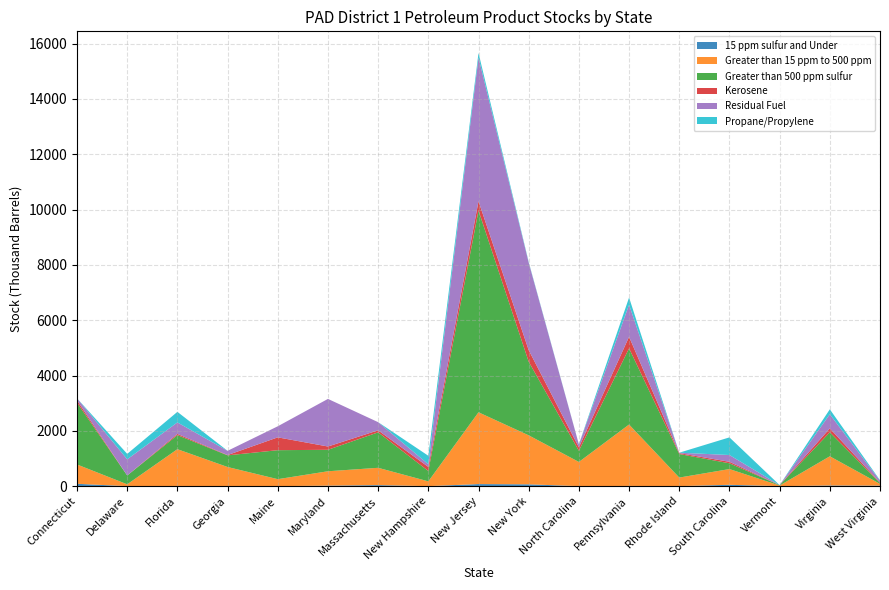

Reading right to left, list all the values displayed in this chart.

15 ppm sulfur and Under: West Virginia=17	Virginia=23	Vermont=0	South Carolina=48	Rhode Island=0	Pennsylvania=7	North Carolina=0	New York=66	New Jersey=75	New Hampshire=0	Massachusetts=37	Maryland=17	Maine=0	Georgia=0	Florida=6	Delaware=0	Connecticut=85
Greater than 15 ppm to 500 ppm: West Virginia=65	Virginia=1056	Vermont=22	South Carolina=569	Rhode Island=310	Pennsylvania=2221	North Carolina=875	New York=1771	New Jersey=2595	New Hampshire=173	Massachusetts=626	Maryland=521	Maine=252	Georgia=692	Florida=1330	Delaware=66	Connecticut=698
Greater than 500 ppm sulfur: West Virginia=32	Virginia=867	Vermont=14	South Carolina=209	Rhode Island=851	Pennsylvania=2754	North Carolina=403	New York=2662	New Jersey=7293	New Hampshire=375	Massachusetts=1282	Maryland=776	Maine=1048	Georgia=421	Florida=509	Delaware=319	Connecticut=2236
Kerosene: West Virginia=19	Virginia=142	Vermont=2	South Carolina=54	Rhode Island=33	Pennsylvania=418	North Carolina=124	New York=418	New Jersey=338	New Hampshire=146	Massachusetts=73	Maryland=119	Maine=464	Georgia=11	Florida=44	Delaware=0	Connecticut=83
Residual Fuel: West Virginia=62	Virginia=511	Vermont=0	South Carolina=245	Rhode Island=15	Pennsylvania=1159	North Carolina=106	New York=3163	New Jersey=5192	New Hampshire=97	Massachusetts=295	Maryland=1721	Maine=400	Georgia=153	Florida=415	Delaware=584	Connecticut=73
Propane/Propylene: West Virginia=20	Virginia=179	Vermont=0	South Carolina=638	Rhode Island=0	Pennsylvania=260	North Carolina=5	New York=24	New Jersey=168	New Hampshire=307	Massachusetts=0	Maryland=0	Maine=0	Georgia=0	Florida=382	Delaware=198	Connecticut=0